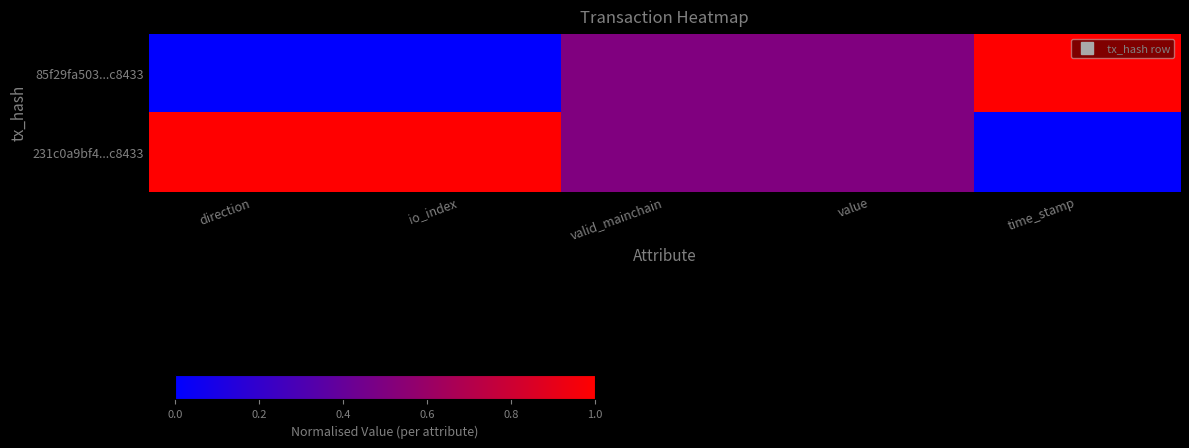

Count the number of categories in the chart.

5